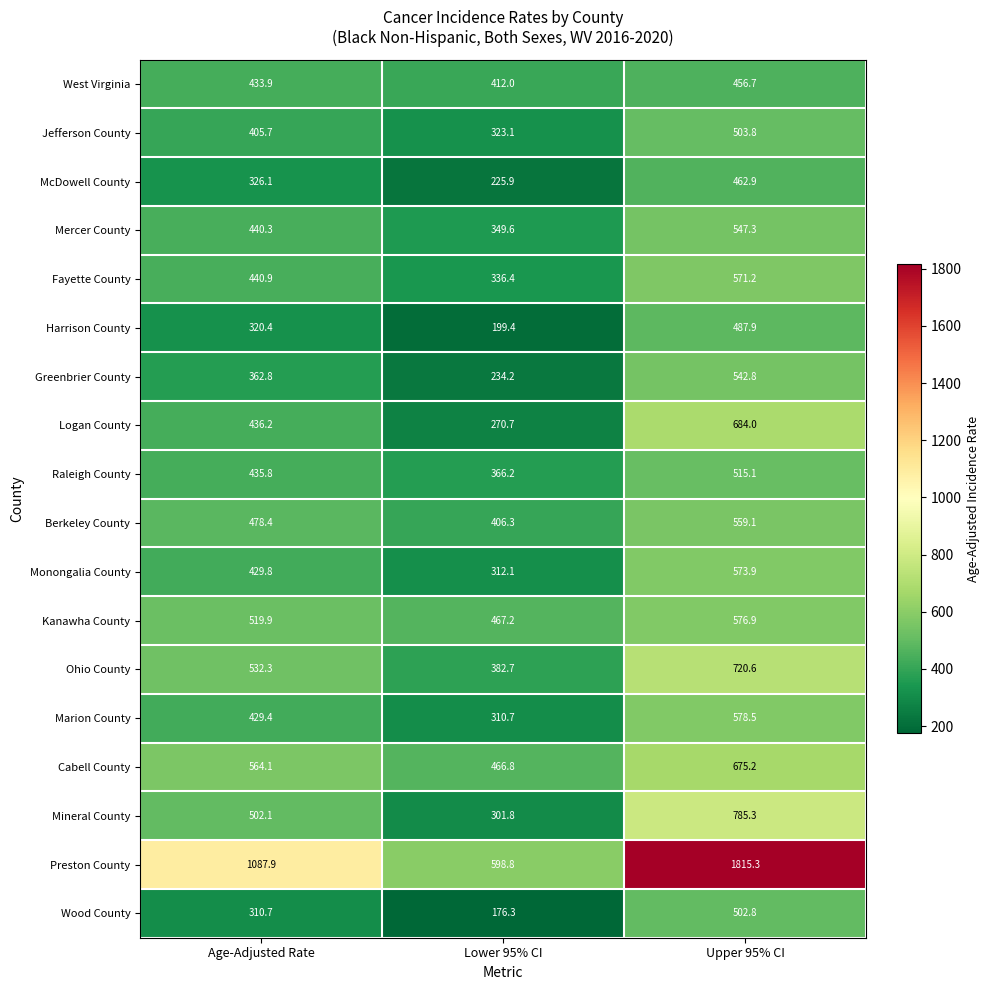

Count the number of data series in this chart.

18